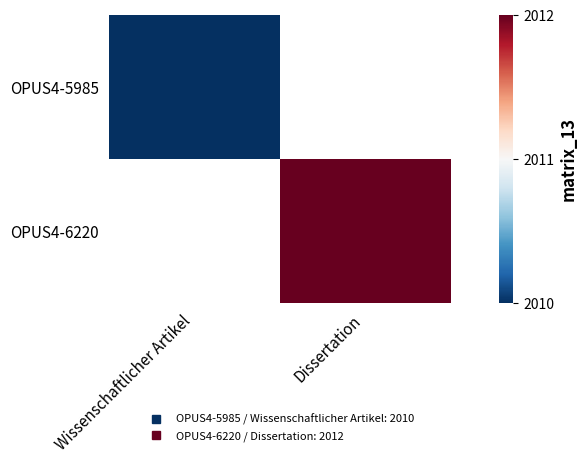

At how many categories does at least one series exceed 2011?

1